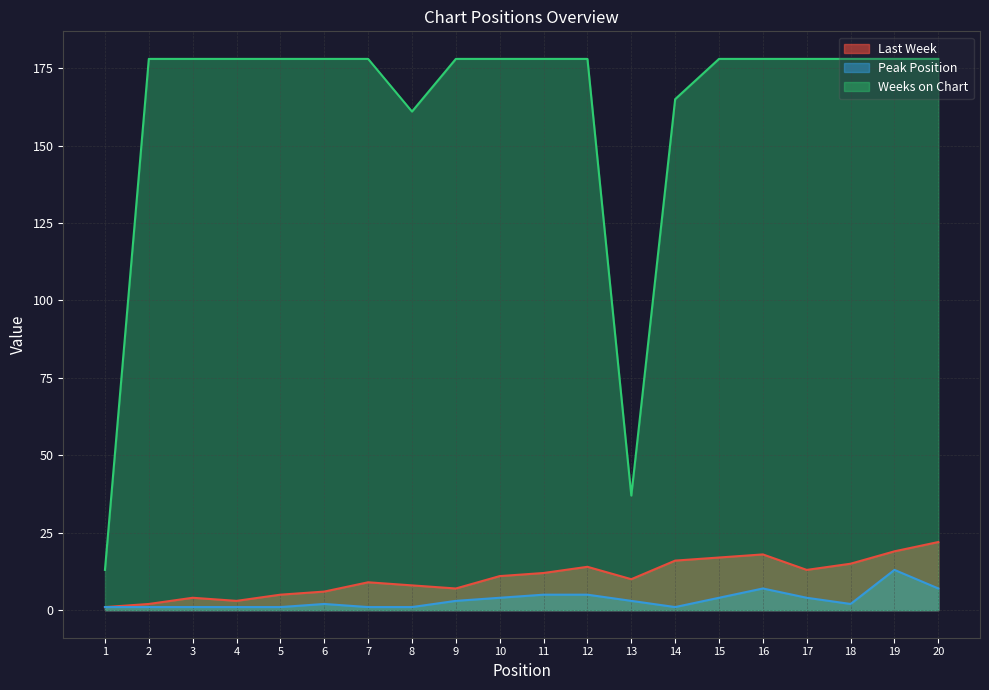

What is the difference between the Peak Position values at 13 and 8?

2